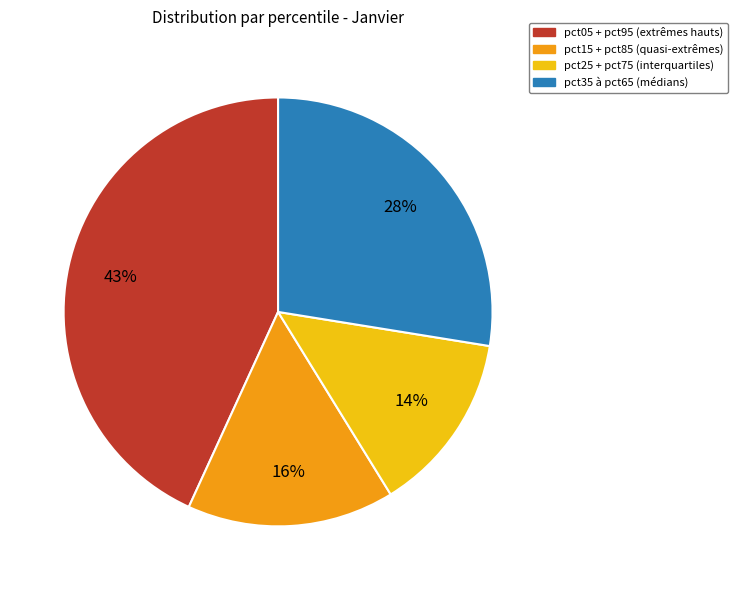

Is there a majority slice in this chart?

No